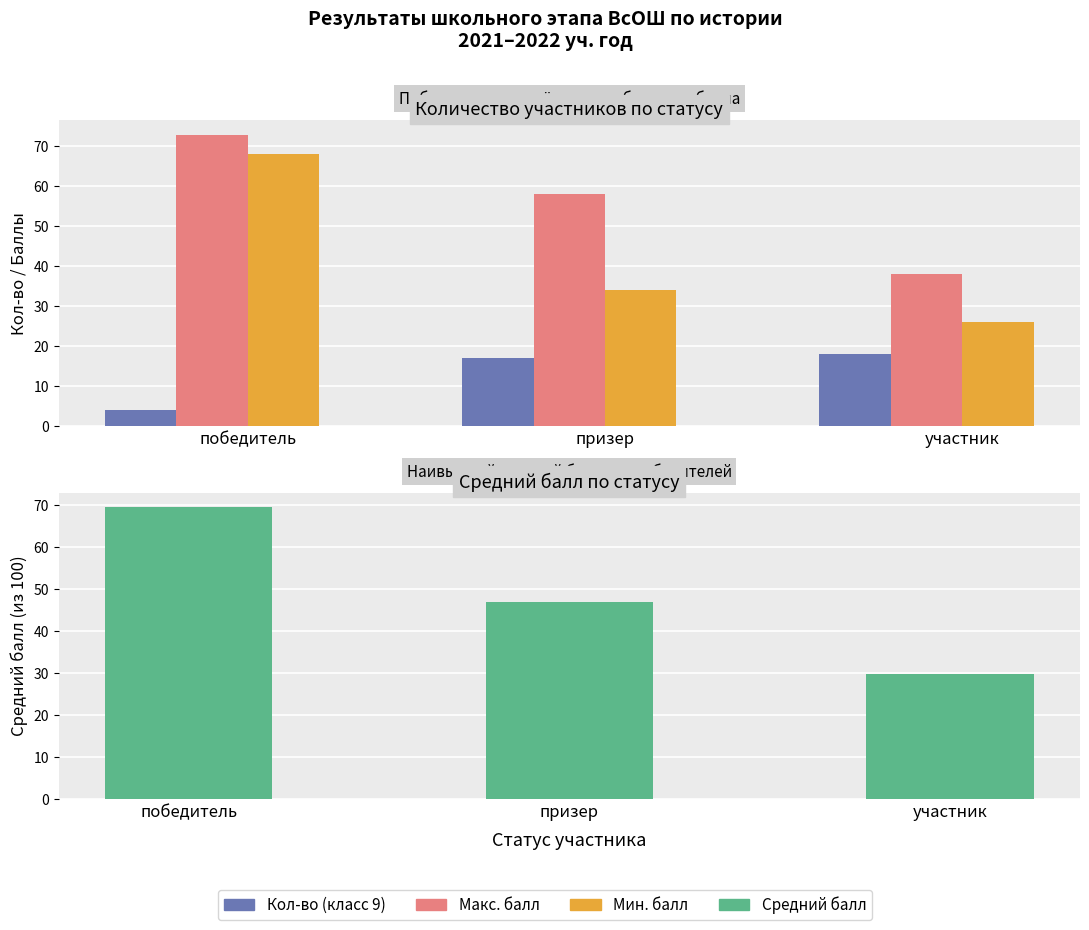

Is it true that Средний балл (класс 9) equals 93.4 at победитель?

False